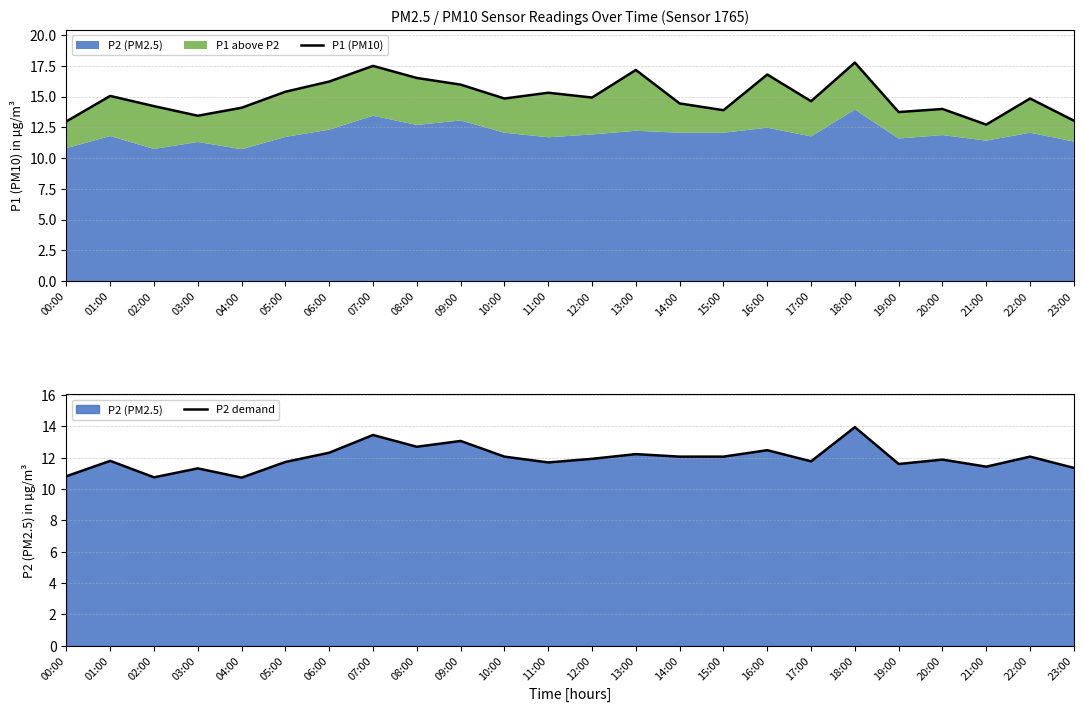

The value of P1 (PM10) at 20:00 is 14.0. True or false?

True